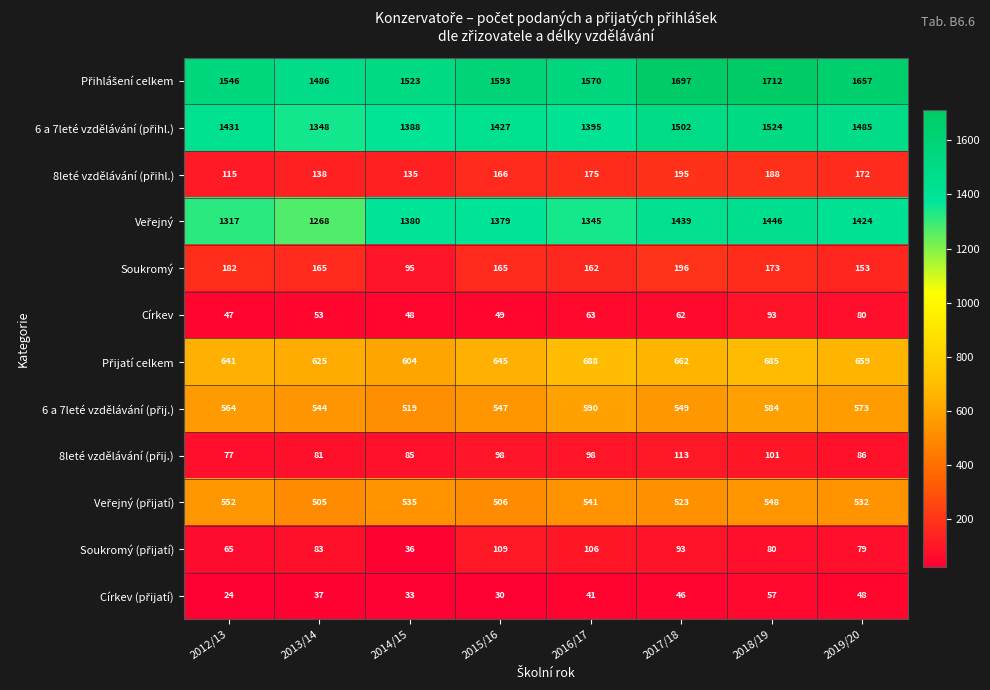

At which category is the sum across all series the highest?

2018/19